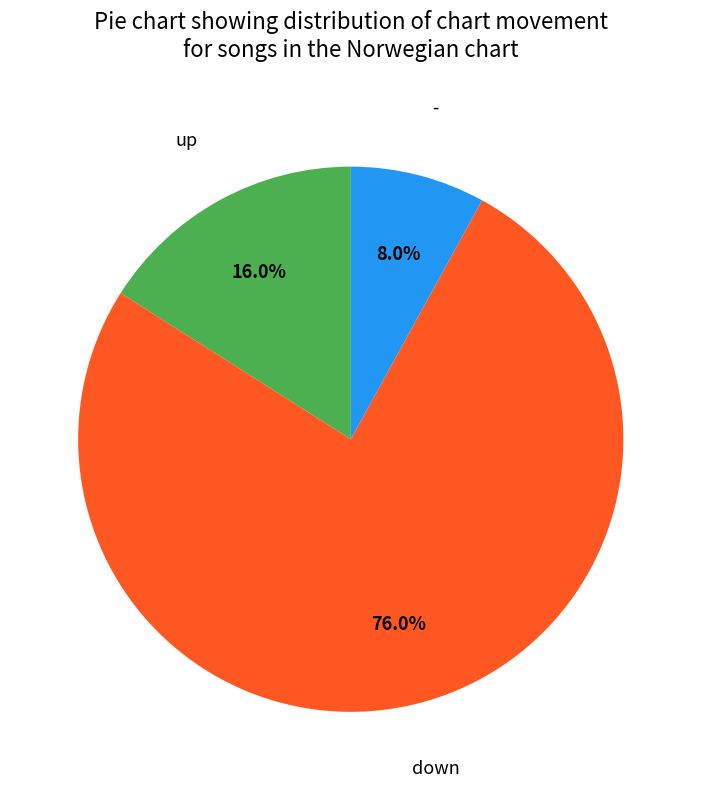

Is there a majority slice in this chart?

Yes